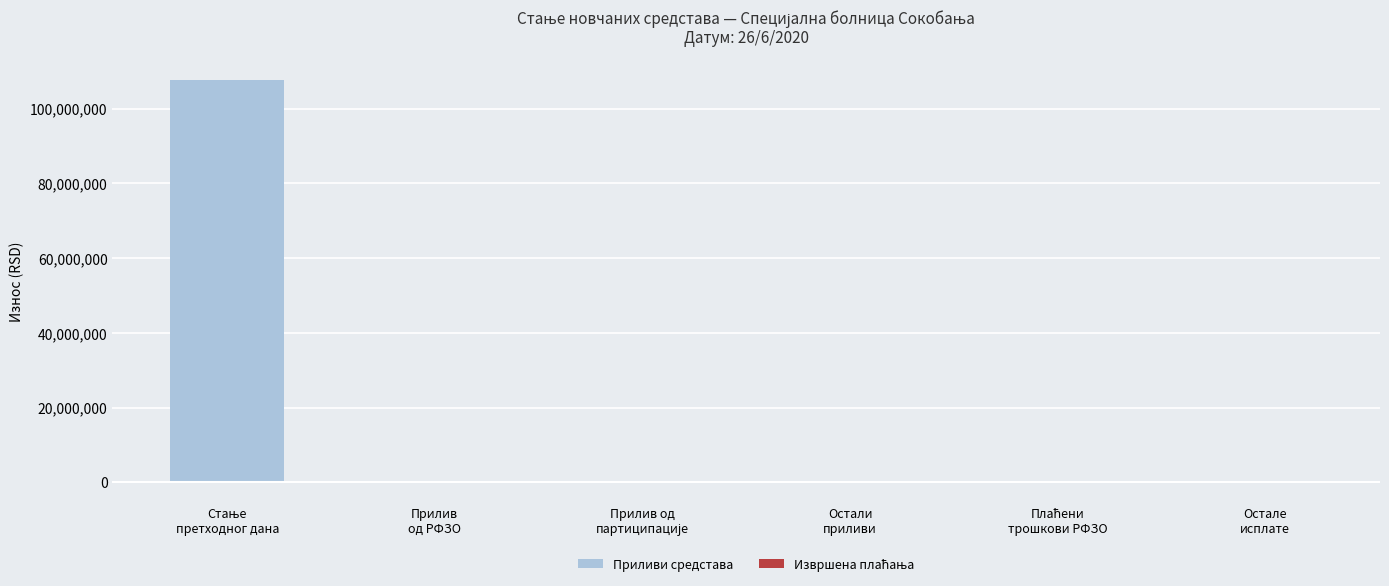

Which series has the widest spread of values?

Приливи средстава